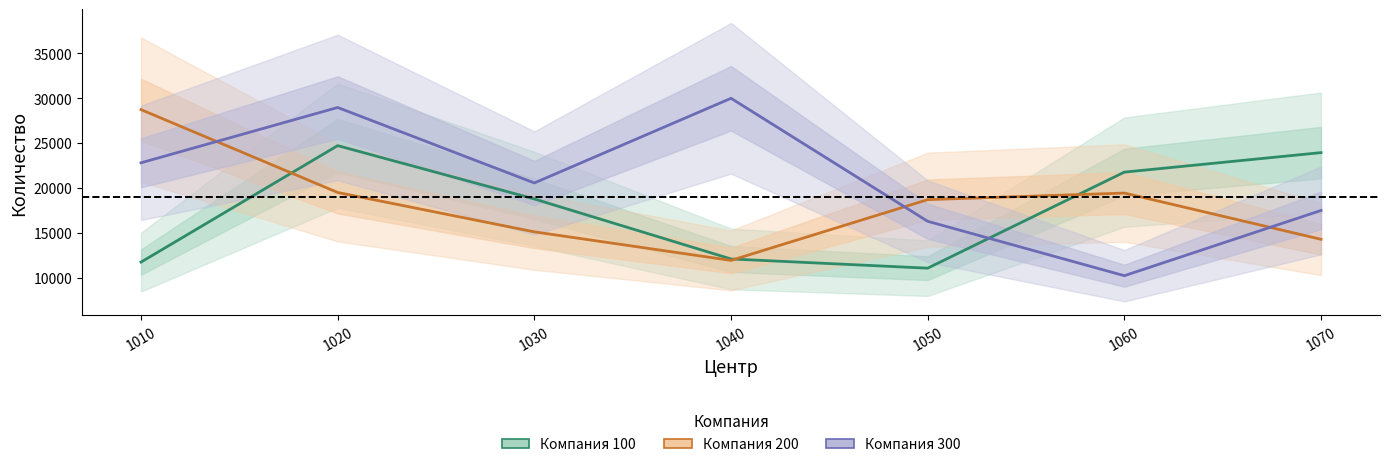

What is the approximate value of Компания 300 at 1030, to the nearest 100?

20500